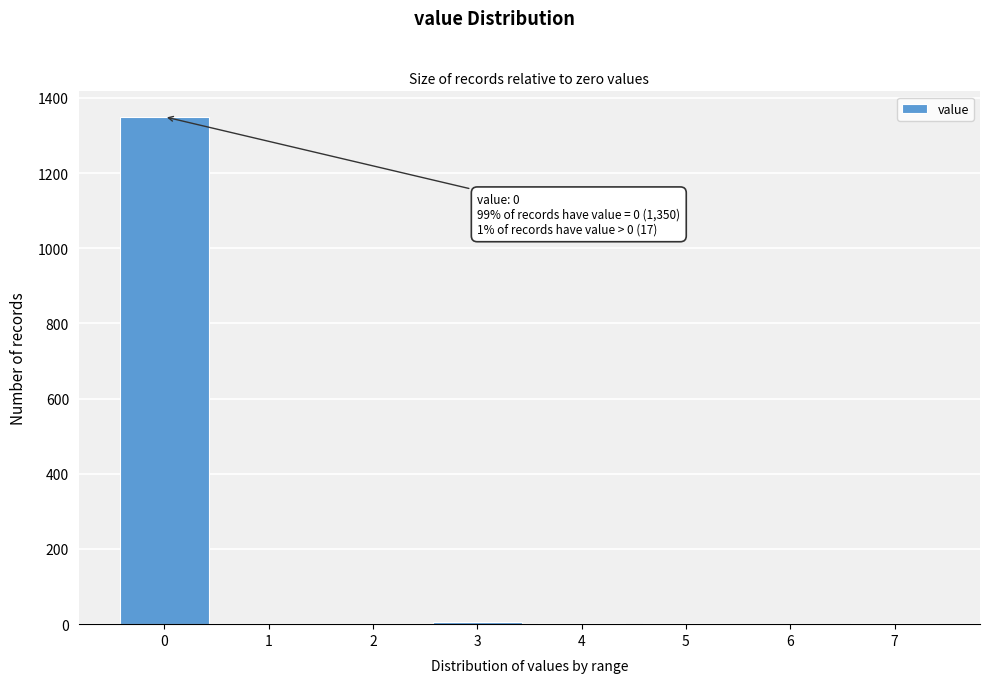

Over which range of the x-axis is the bar tallest?

-0.5 to 0.5